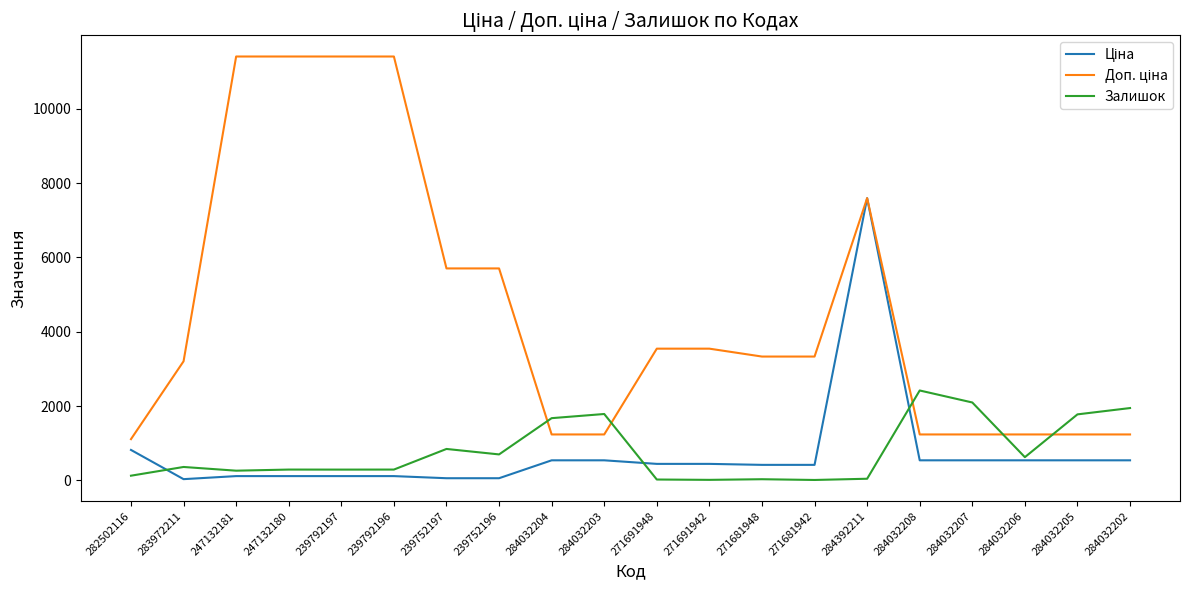

What is the greatest value displayed?

11410.0